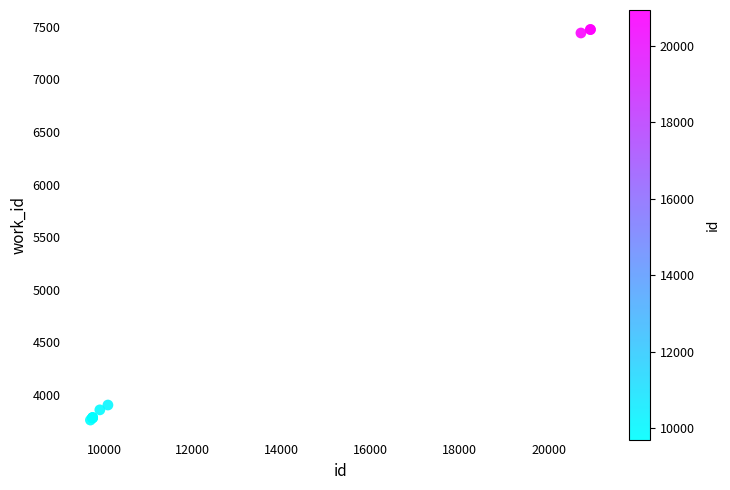

What Y value in the scatter plot is closest to 5617?

3903